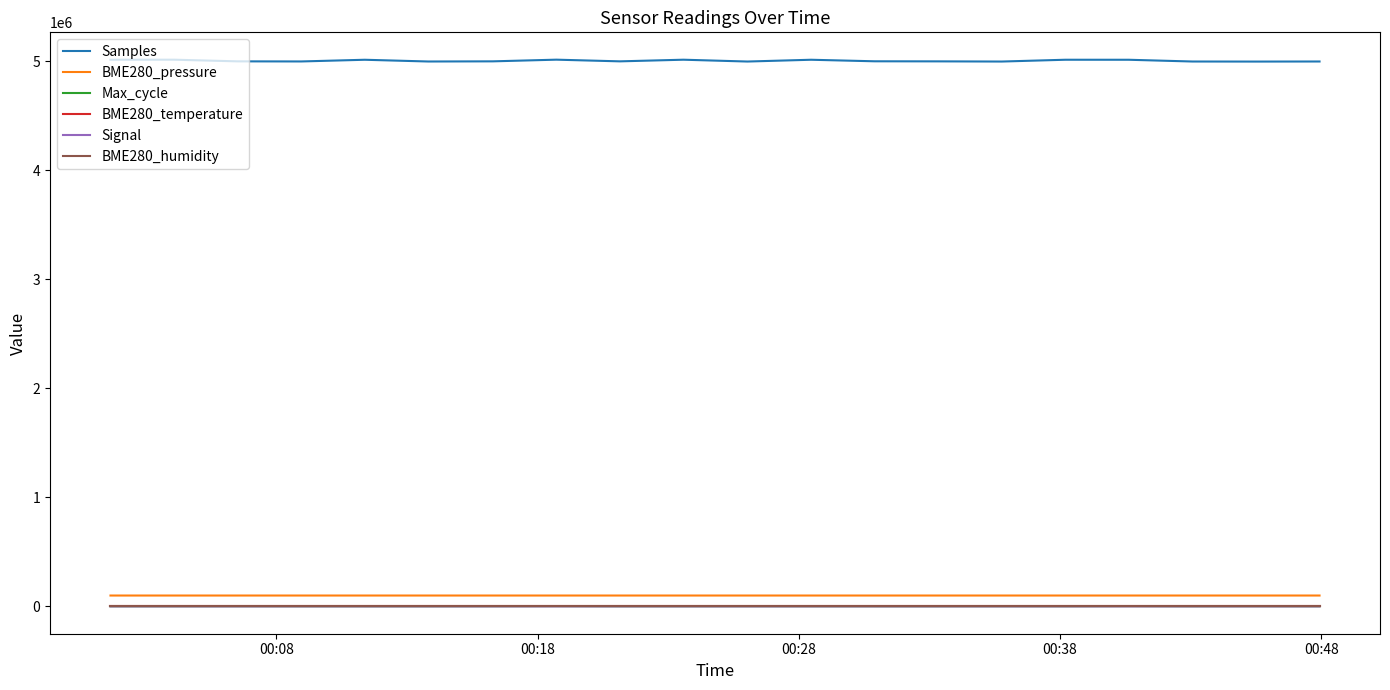

Which series has the widest spread of values?

Samples